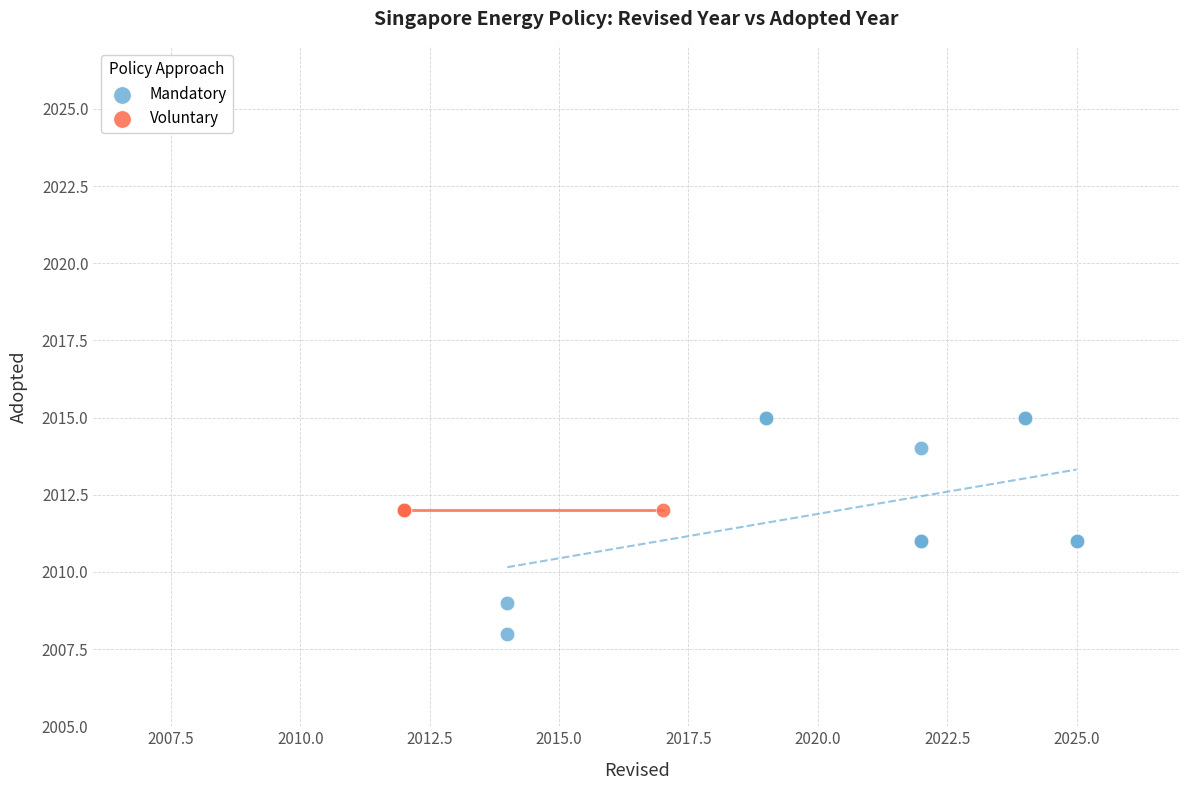

Which series reaches the minimum Y coordinate?

Mandatory